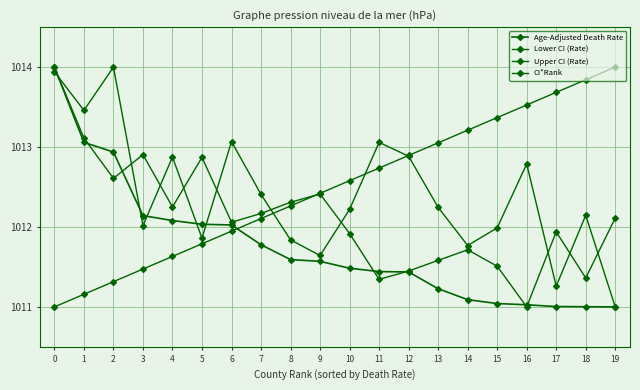

What is the value of the Age-Adjusted Death Rate point at the 5th from the left?

1012.1